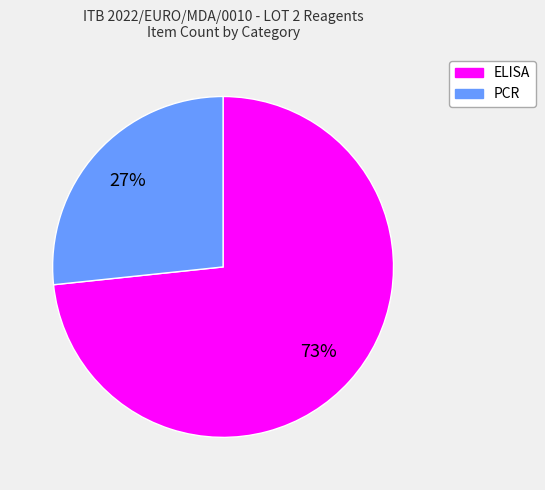

To the nearest percent, what portion does ELISA represent?

73%